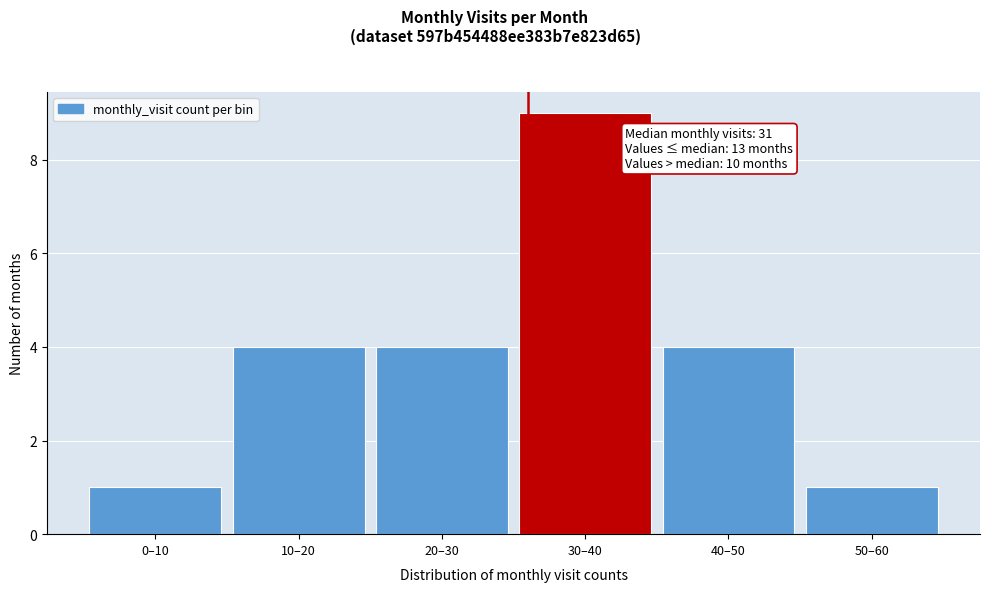

Reading right to left, extract all data points from this chart.

50–60=1	40–50=4	30–40=9	20–30=4	10–20=4	0–10=1